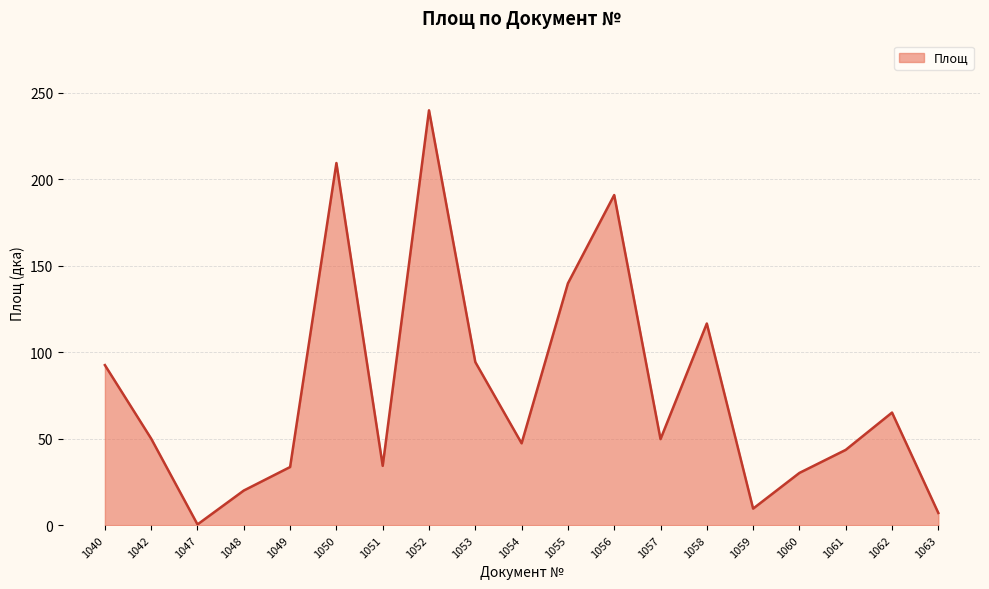

What is the difference between the maximum and minimum values?

239.3